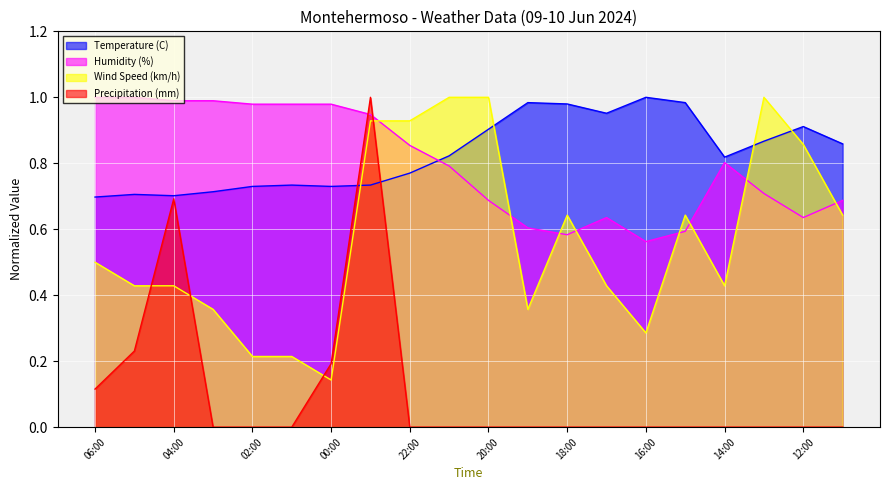

List the series in order of their peak value, highest first.

Temperature (C), Humidity (%), Wind Speed (km/h), Precipitation (mm)